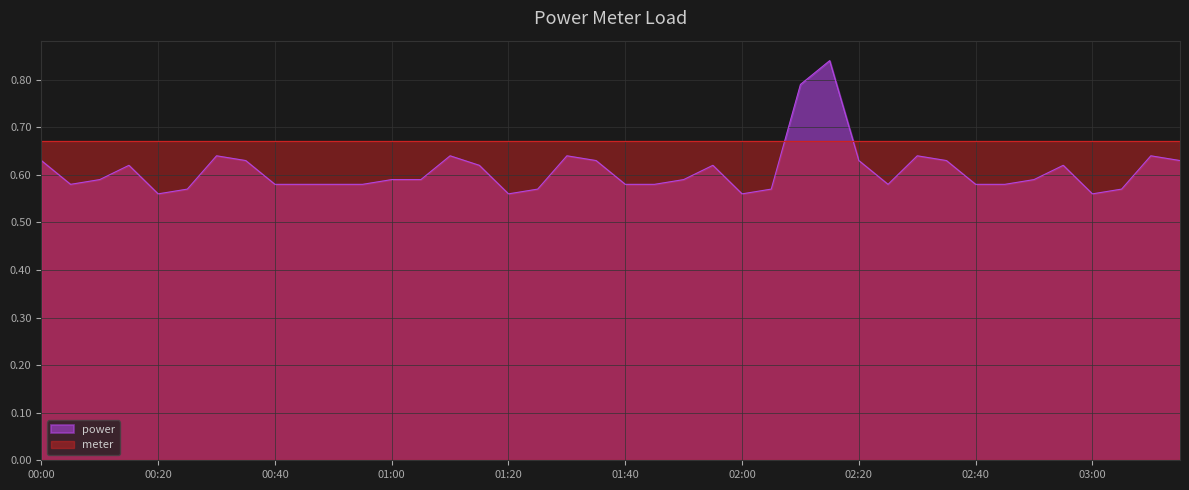

Rank the series at 00:40 from lowest to highest value.

power, meter